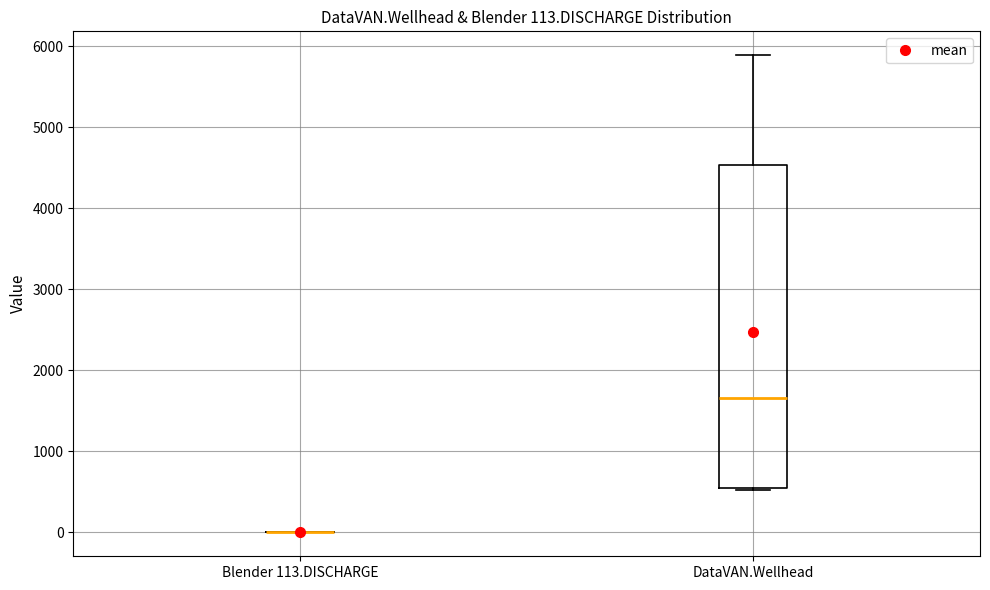

Comparing the boxes themselves (not the whiskers), which one is the tallest?

DataVAN.Wellhead